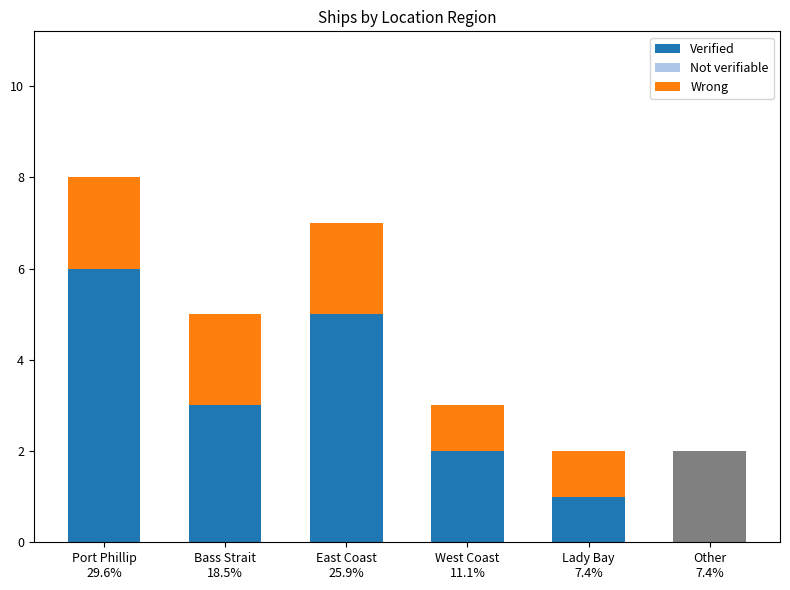

Count the number of categories in the chart.

6